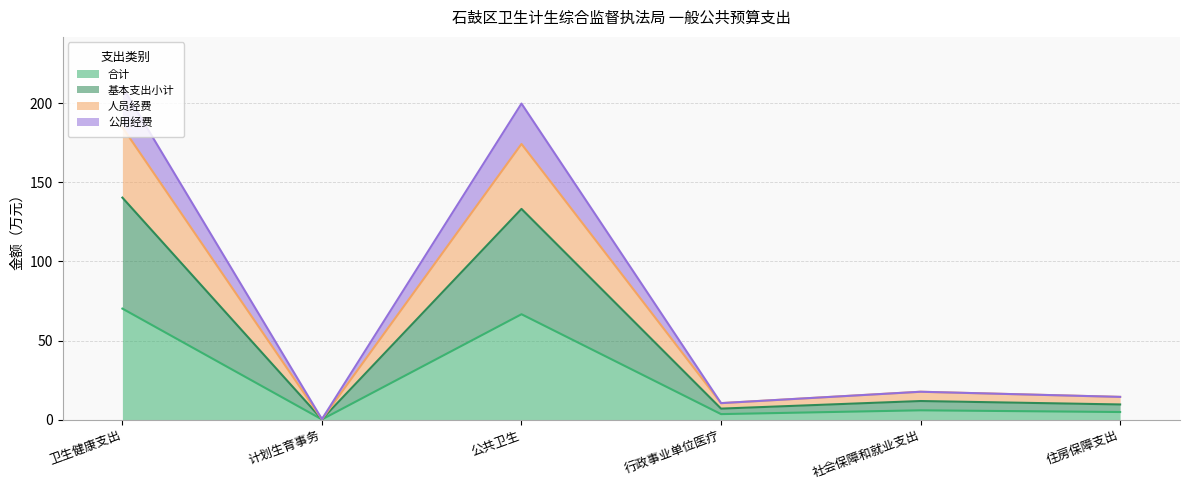

Does the chart display data point markers on the line(s)?

No